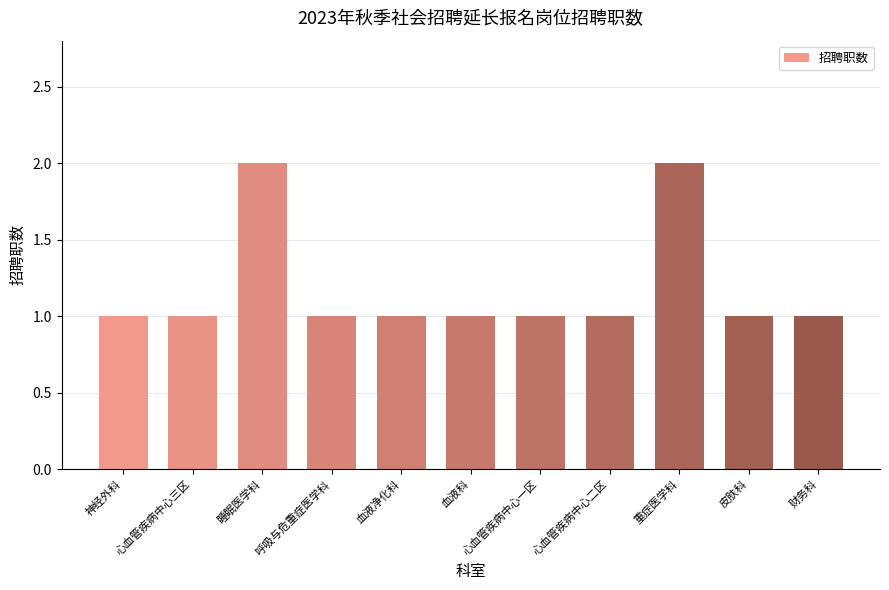

What is the ratio of the value at 睡眠医学科 to the value at 血液净化科?

2.0